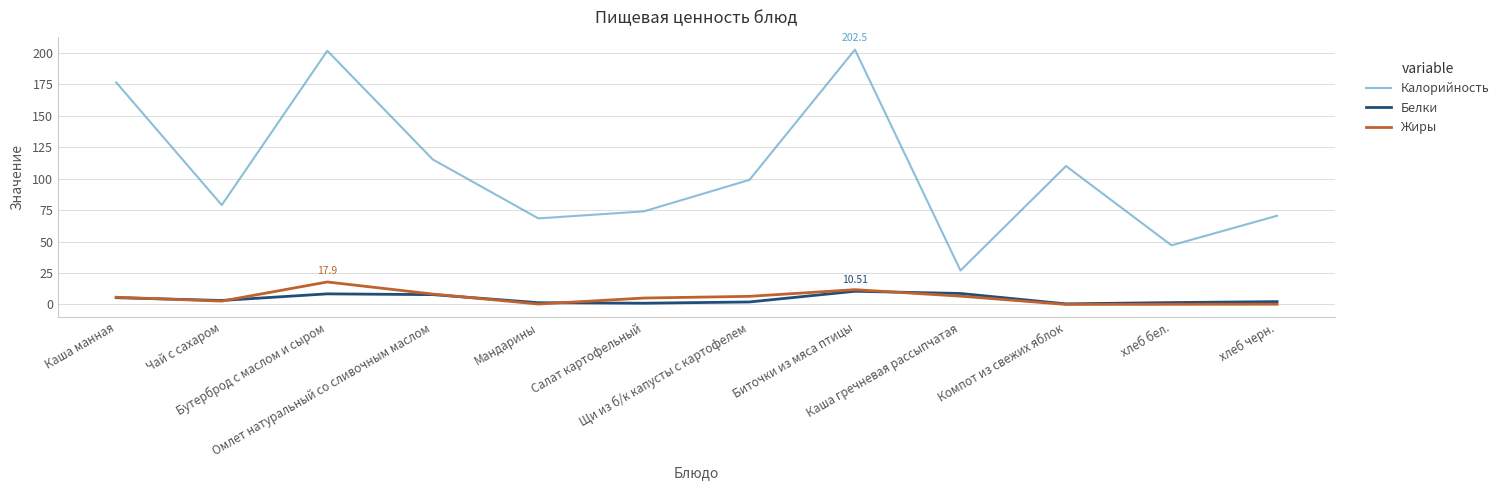

What is the spread (max minus min) of values at Щи из б/к капусты с картофелем?

97.0